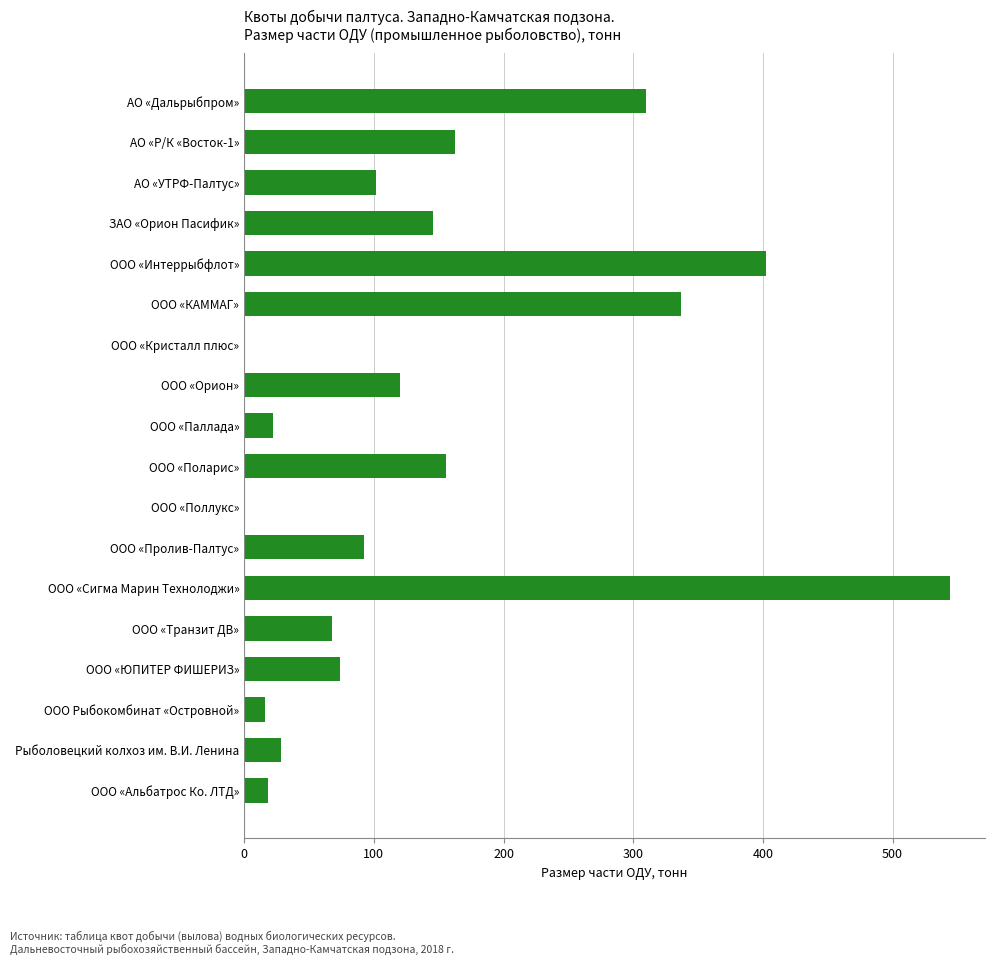

What is the greatest value displayed?

544.0